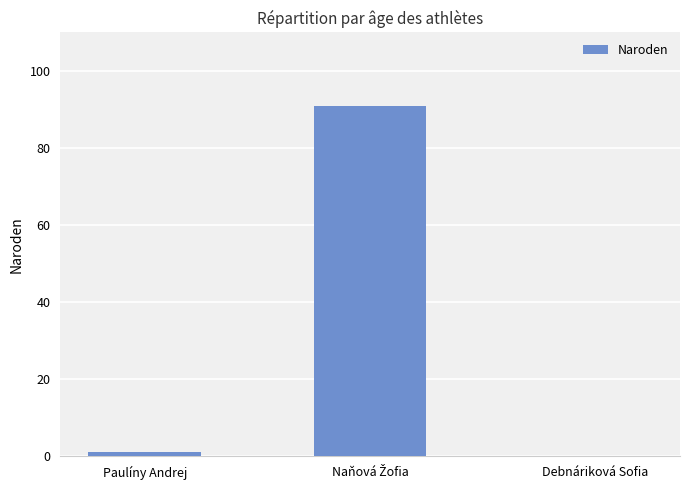

The chart shows a value of 61 at Debnáriková Sofia. True or false?

False